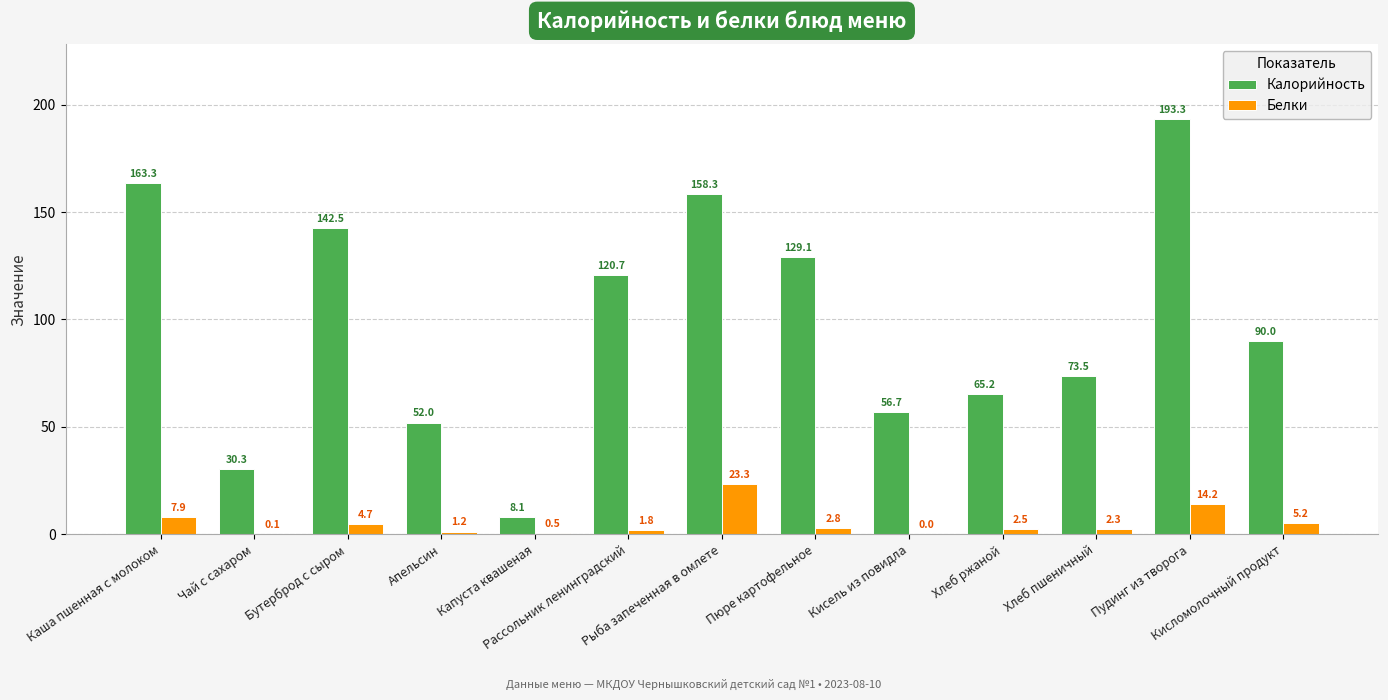

What is the greatest value displayed?

193.3